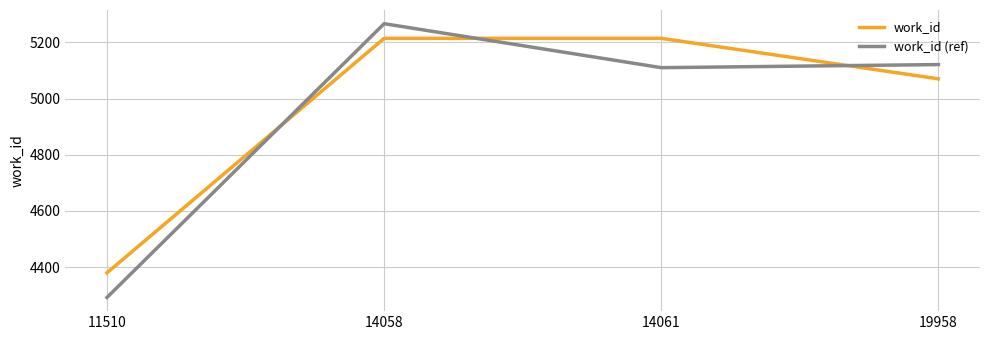

Rank the series by their average value, from highest to lowest.

work_id, work_id (ref)